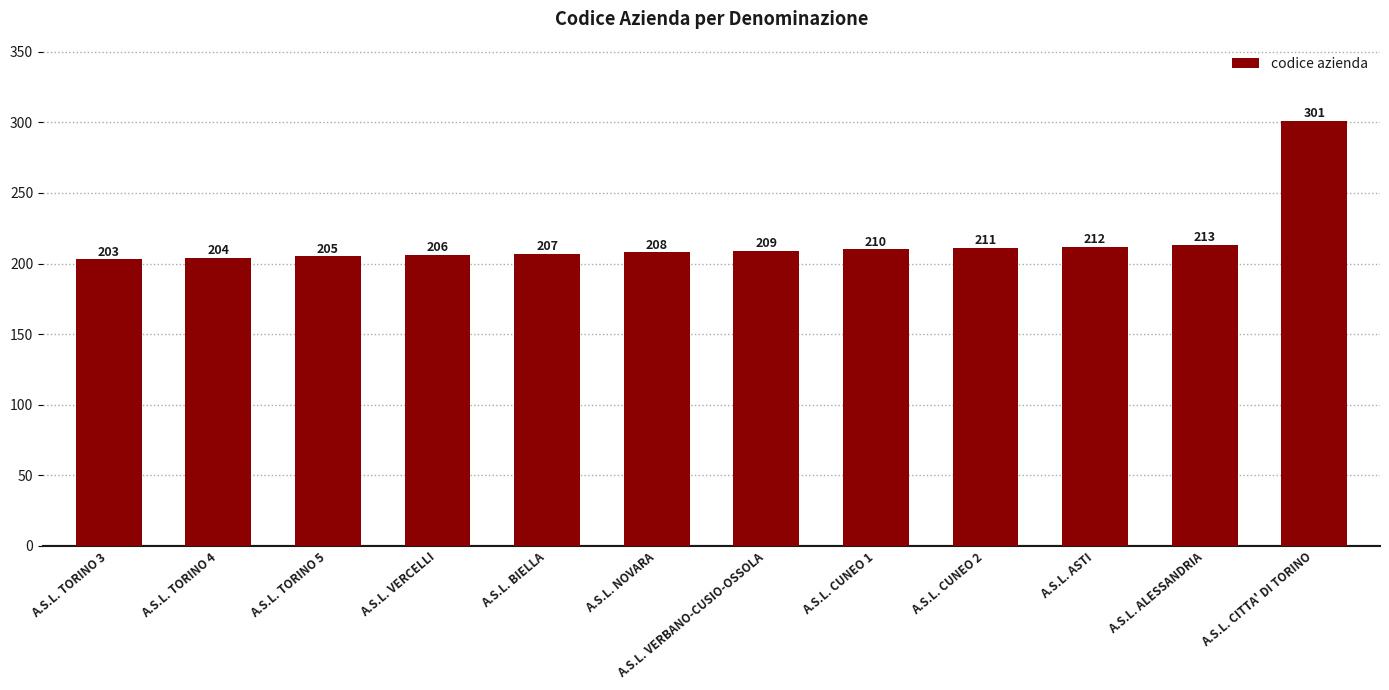

What is the label of the 9th bar from the left?

A.S.L. CUNEO 2